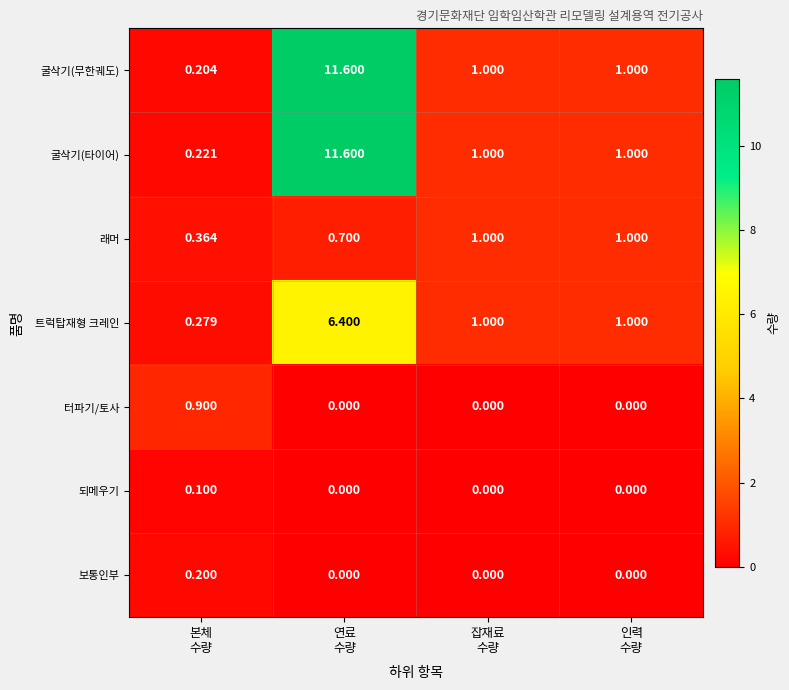

Which series has the largest total across all categories?

굴삭기(타이어)